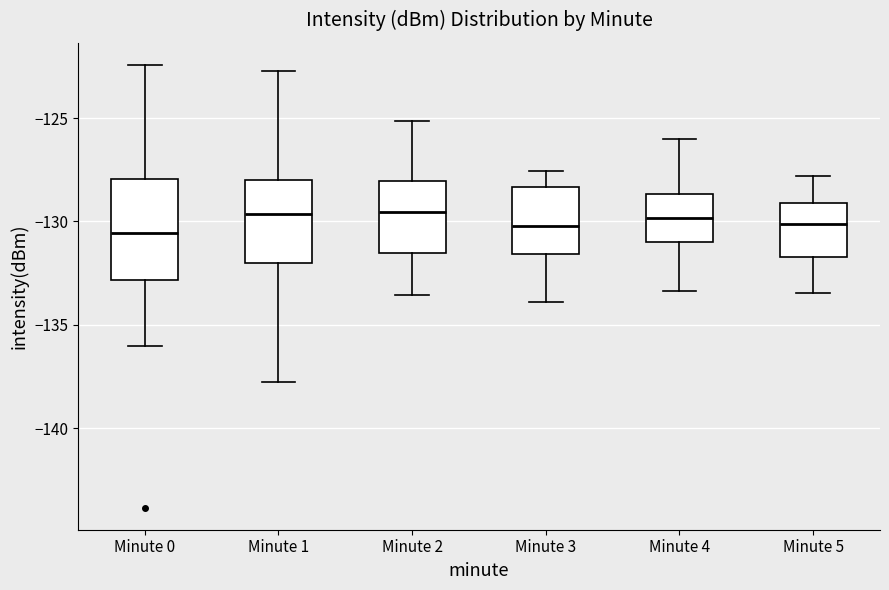

Reading left to right, transcribe this box plot: for each box, give where its median line is, the range the box spans, and where its two whiskers end, as read against the y-axis. The values are not printed on the chart, so give them approximately, as read against the axis.

Minute 0: median -130.5, box -133.0 to -128.0, whiskers -136.0 to -122.5
Minute 1: median -129.5, box -132.0 to -128.0, whiskers -138.0 to -122.5
Minute 2: median -129.5, box -131.5 to -128.0, whiskers -133.5 to -125.0
Minute 3: median -130.0, box -131.5 to -128.5, whiskers -134.0 to -127.5
Minute 4: median -130.0, box -131.0 to -128.5, whiskers -133.5 to -126.0
Minute 5: median -130.0, box -131.5 to -129.0, whiskers -133.5 to -128.0